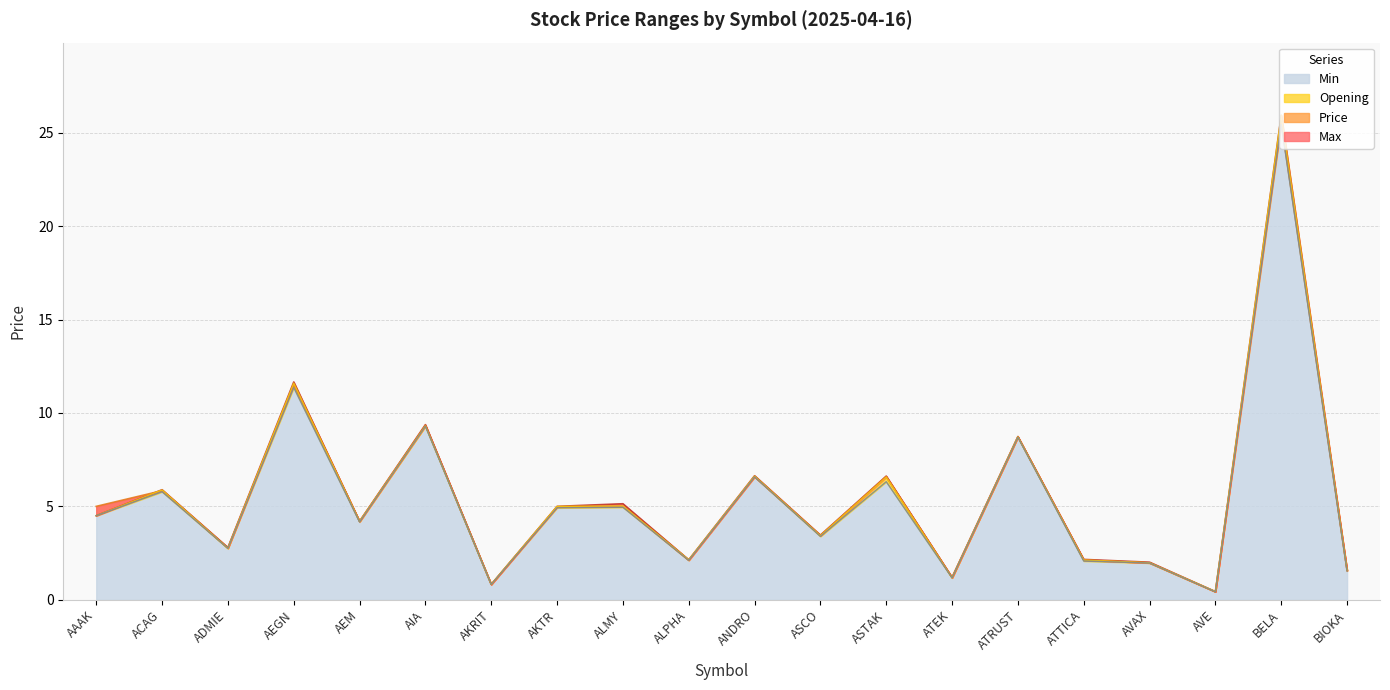

True or false: Min has a value of 25.4 at BELA.

True